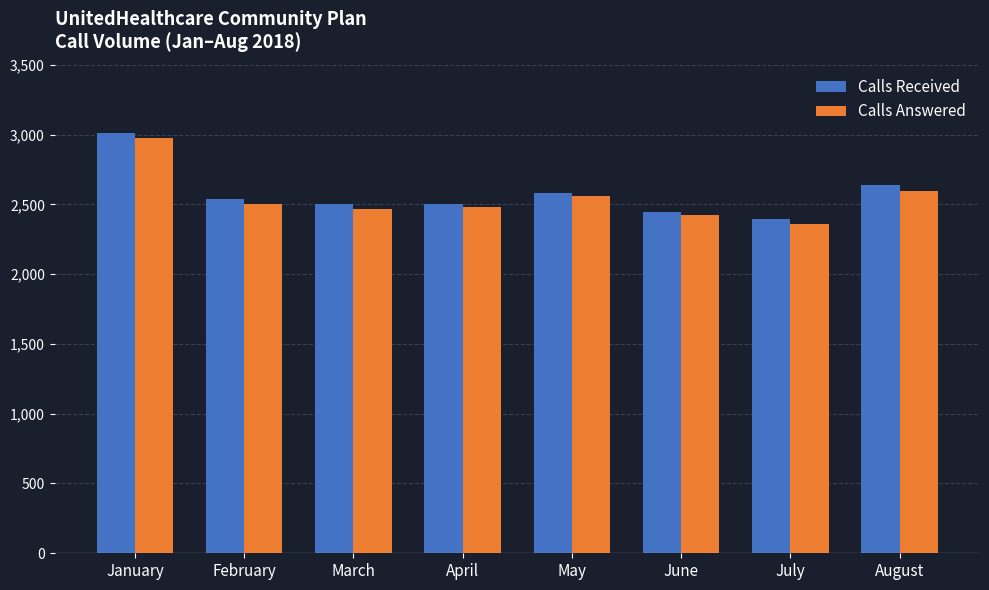

Which series has the largest total across all categories?

Calls Received